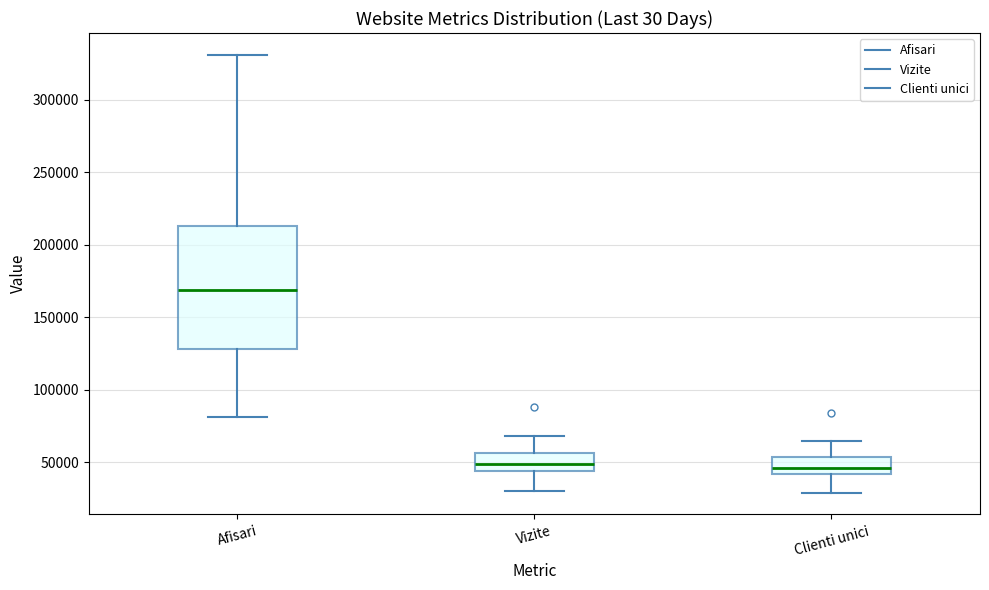

Which box is the tallest, from its lower edge to its upper edge?

Afisari